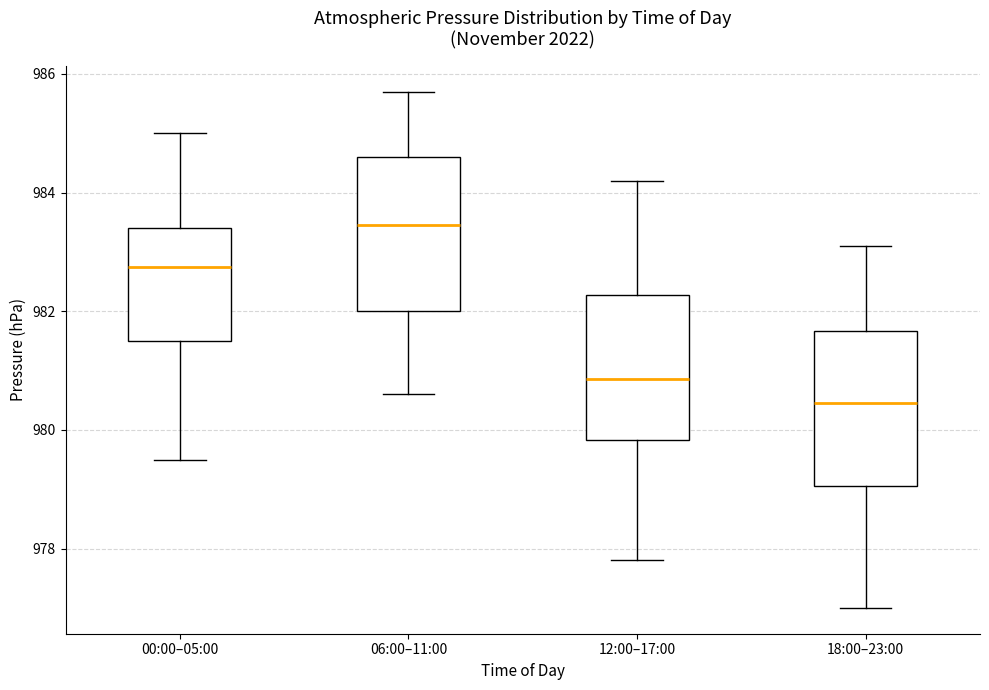

Reading left to right, transcribe this box plot: for each box, give where its median line is, the range the box spans, and where its two whiskers end, as read against the y-axis. The values are not printed on the chart, so give them approximately, as read against the axis.

00:00–05:00: median 982.8, box 981.6 to 983.4, whiskers 979.6 to 985.0
06:00–11:00: median 983.4, box 982.0 to 984.6, whiskers 980.6 to 985.8
12:00–17:00: median 980.8, box 979.8 to 982.2, whiskers 977.8 to 984.2
18:00–23:00: median 980.4, box 979.0 to 981.6, whiskers 977.0 to 983.2